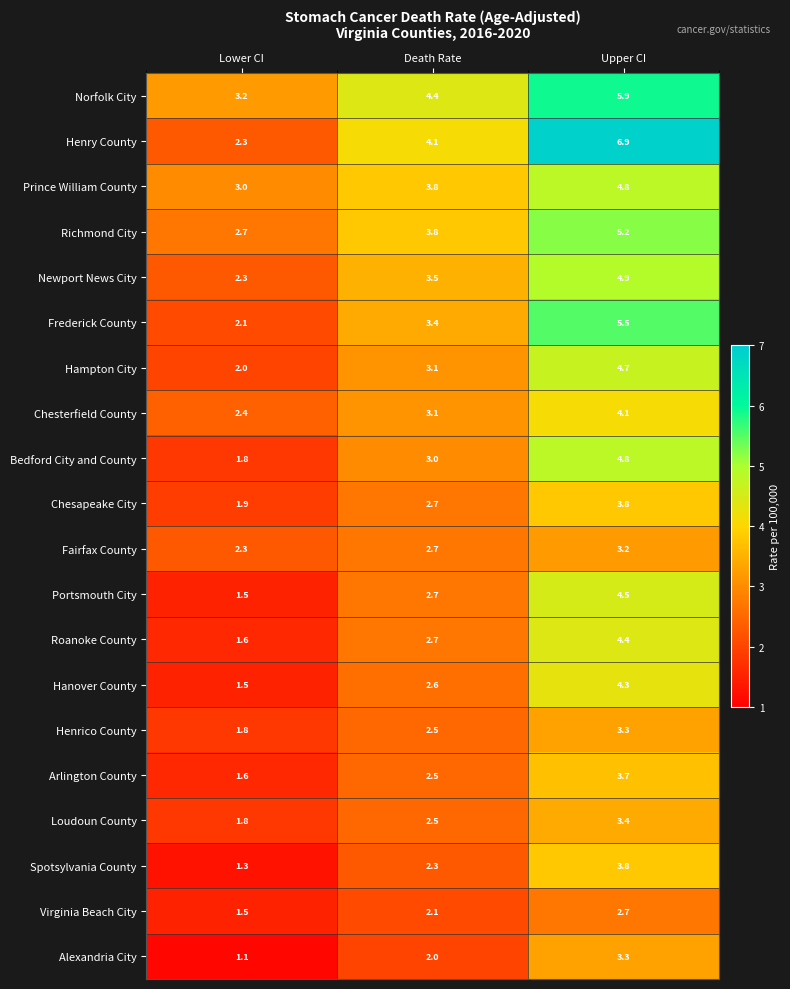

Is it true that Portsmouth City equals 7.5 at Upper CI?

False